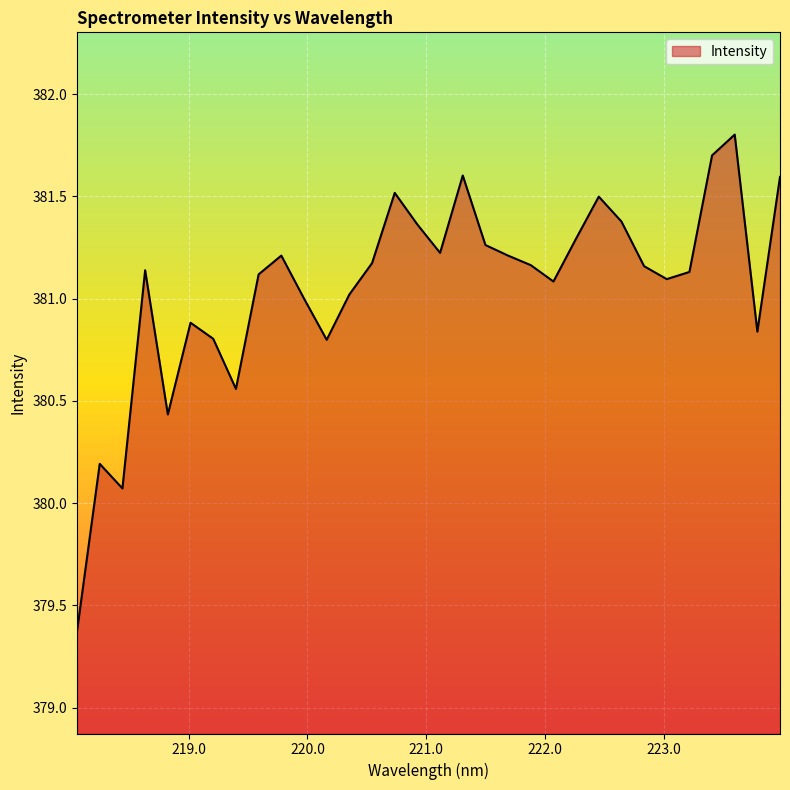

What is the difference between the maximum and minimum values?

2.4